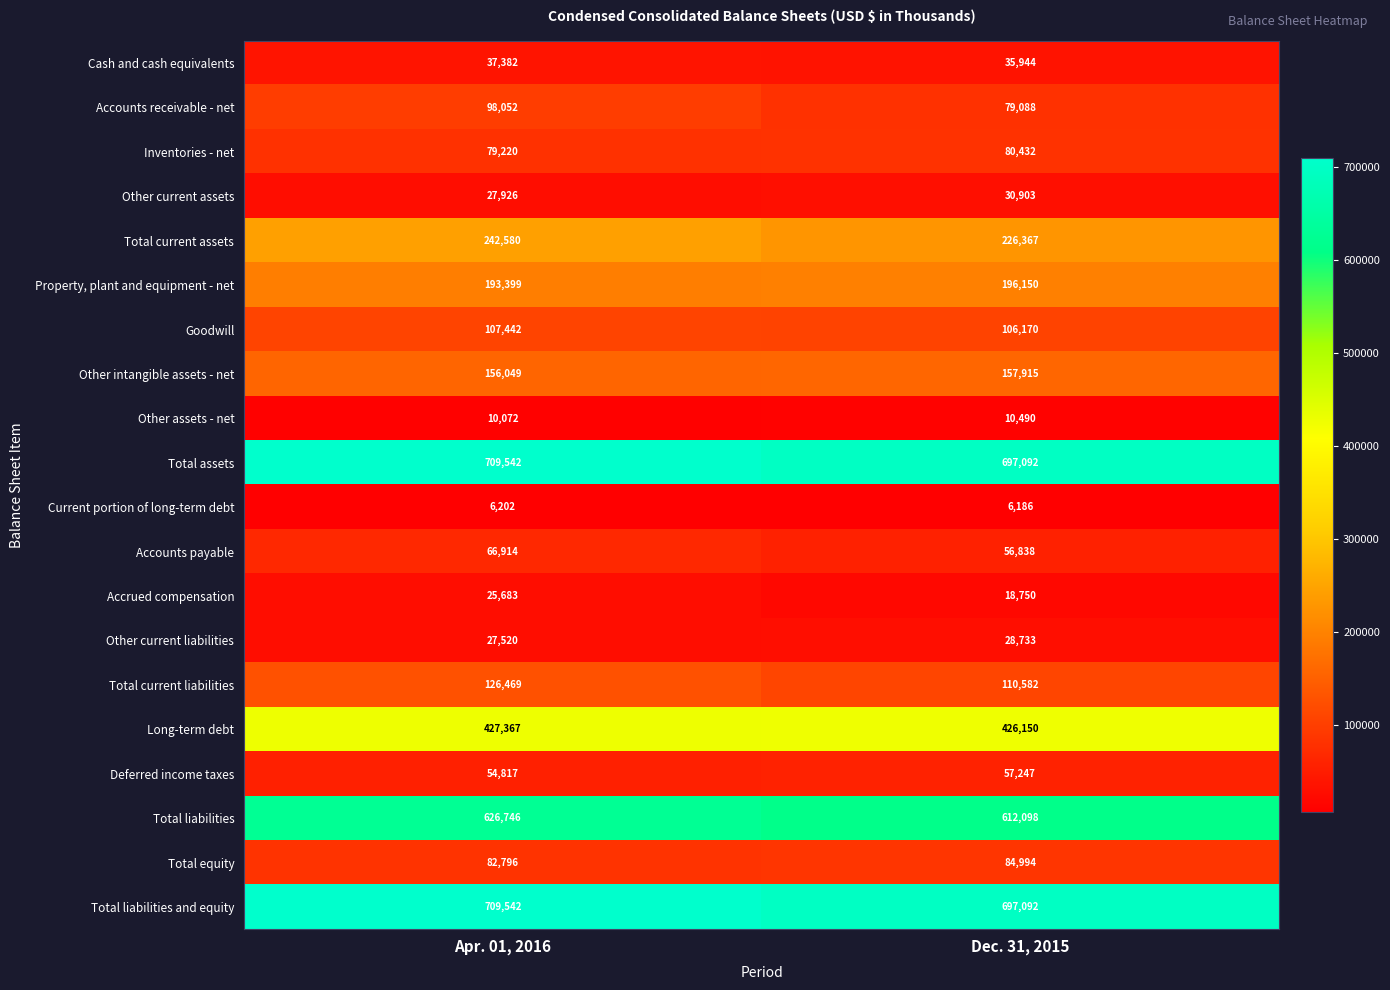

What is the difference between the maximum and minimum values in the Current portion of long-term debt series?

16